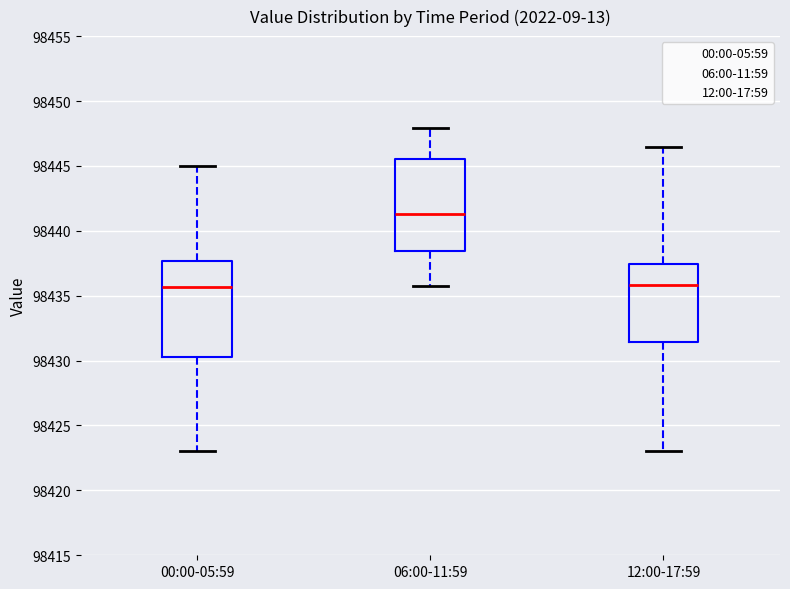

Reading left to right, read every box against the y-axis: the position of its median line, the range the box covers, and the ends of its whiskers. The values are not printed on the chart, so give them approximately, as read against the axis.

00:00-05:59: median 98435.5, box 98430.5 to 98437.5, whiskers 98423.0 to 98445.0
06:00-11:59: median 98441.5, box 98438.5 to 98445.5, whiskers 98435.5 to 98448.0
12:00-17:59: median 98436.0, box 98431.5 to 98437.5, whiskers 98423.0 to 98446.5